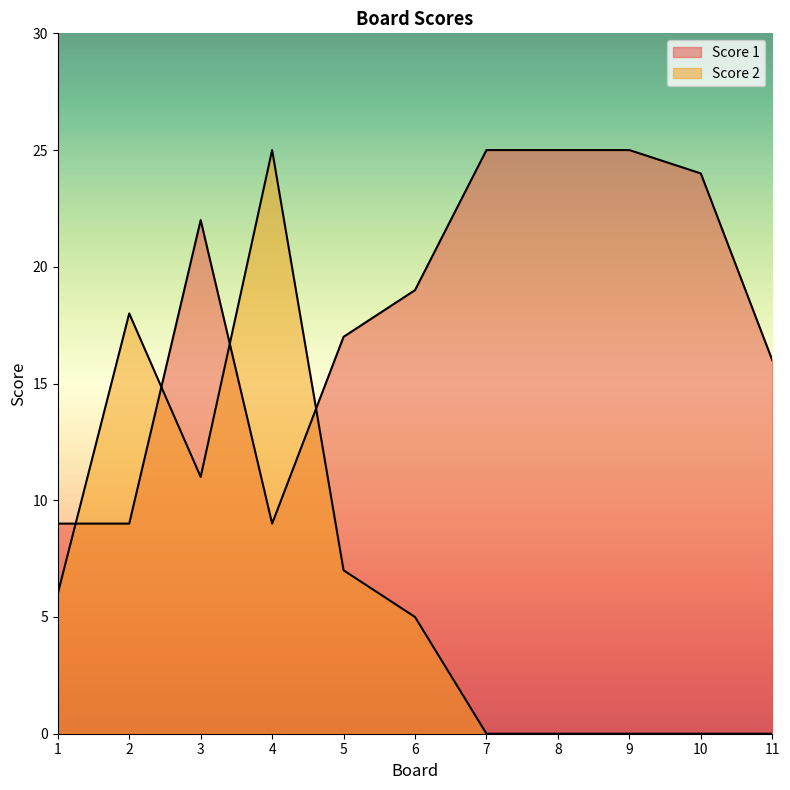

At which label is Score 2 closest to 12?

3